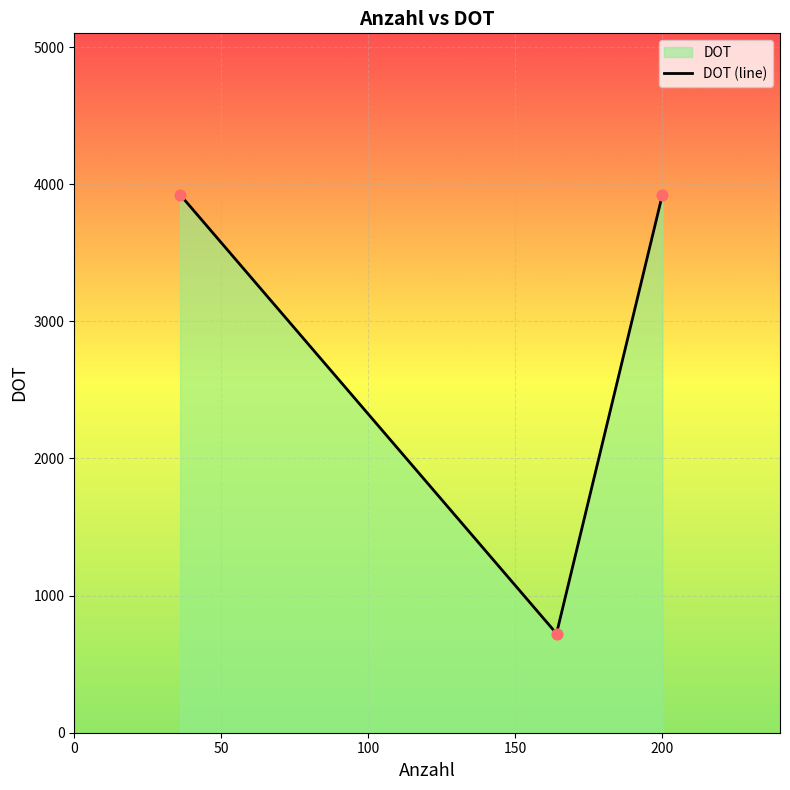

What is the sum of all values?

8569